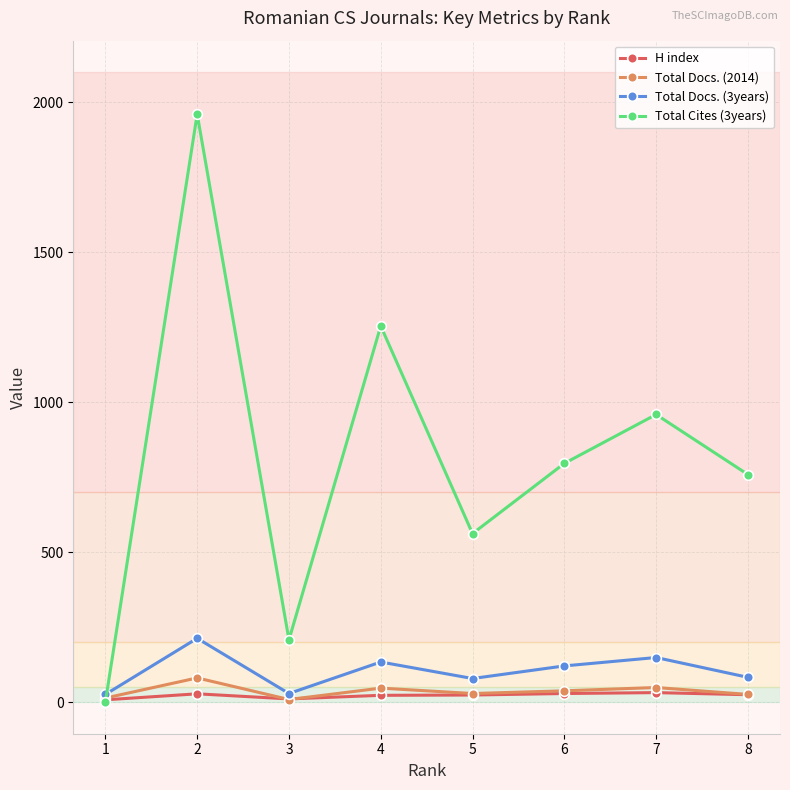

Between which two adjacent categories do Total Docs. (2014) and Total Cites (3years) first intersect?

1 and 2